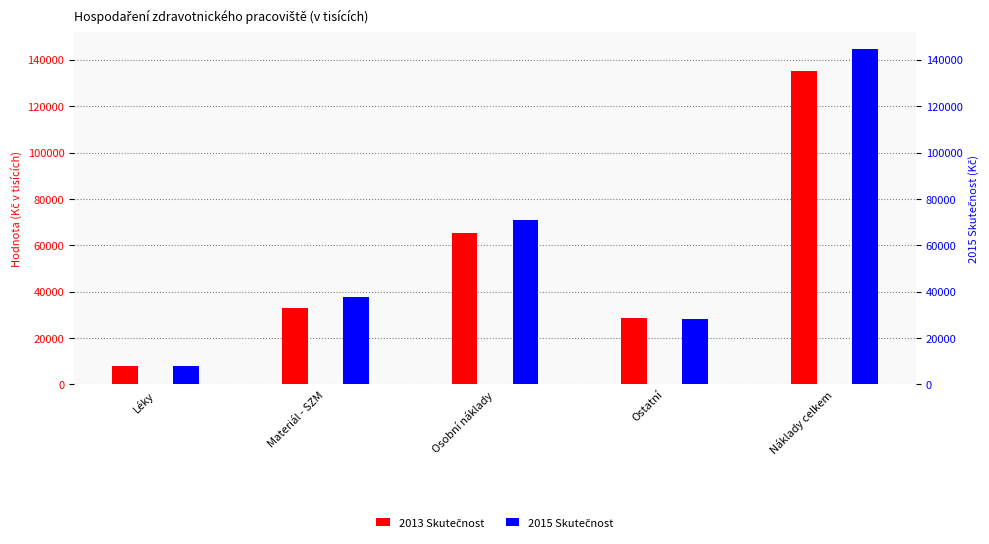

How many values in the 2015 Skutečnost series are below 37902?

2